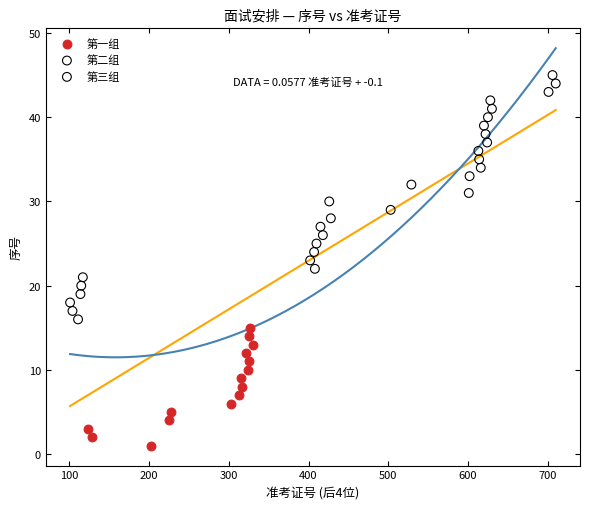

Which series contains the highest Y value?

第三组